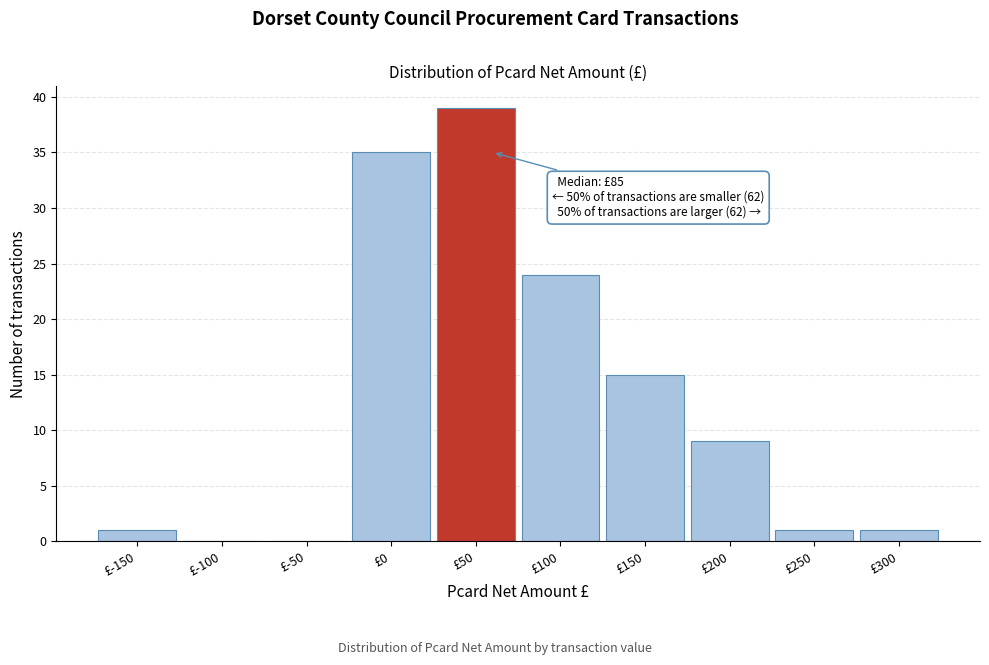

Reading left to right, list all the values displayed in this chart.

£-150=1	£-100=0	£-50=0	£0=35	£50=39	£100=24	£150=15	£200=9	£250=1	£300=1